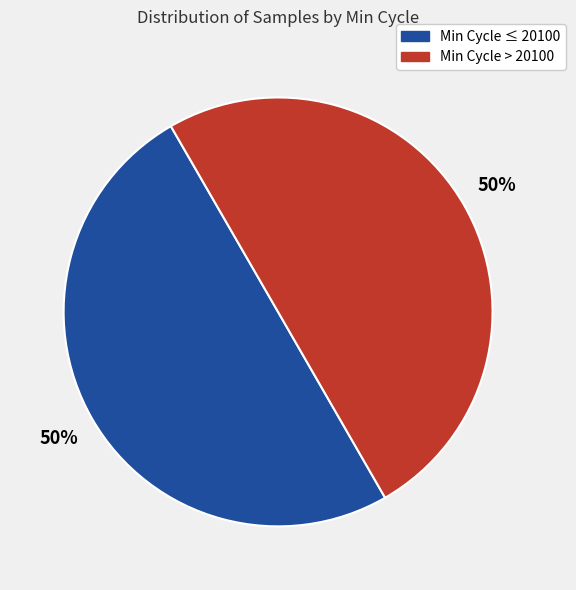

True or false: Min Cycle ≤ 20100 accounts for 50% of the total.

True